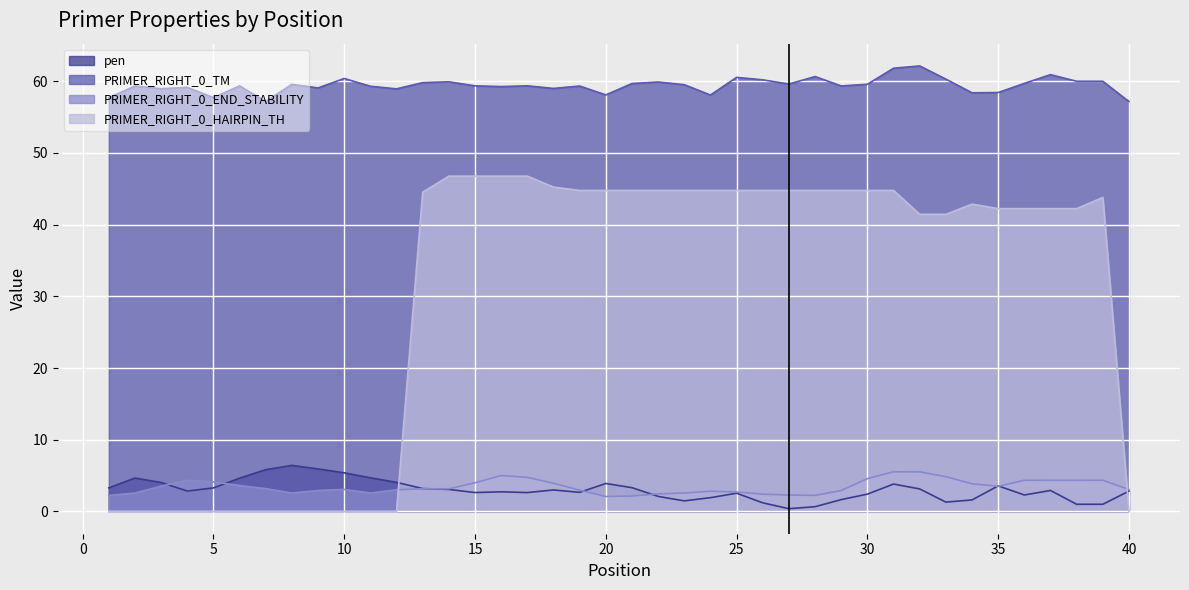

What is the value of the PRIMER_RIGHT_0_HAIRPIN_TH point at the 17th from the left?

46.8